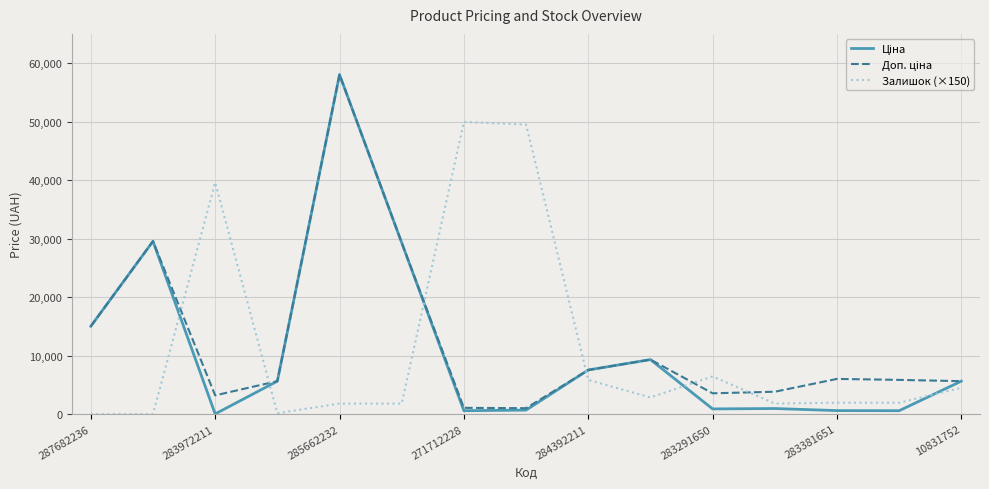

What is the highest value of the Залишок (×150) series?

49950.0